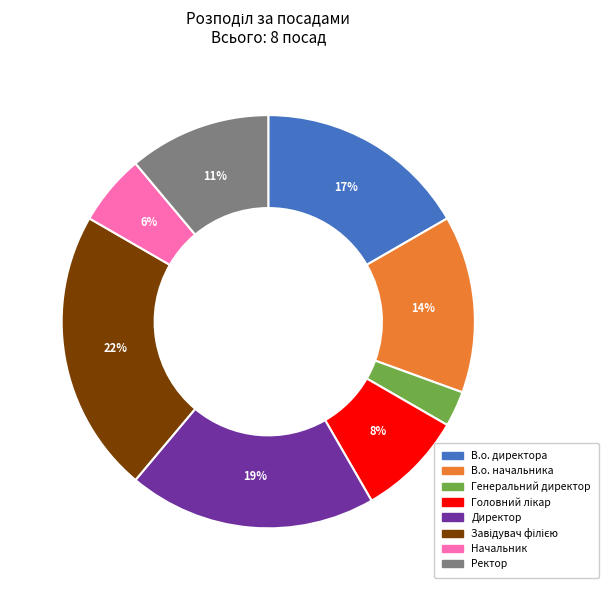

What is the ratio of the value at Ректор to the value at В.о. начальника?

0.8